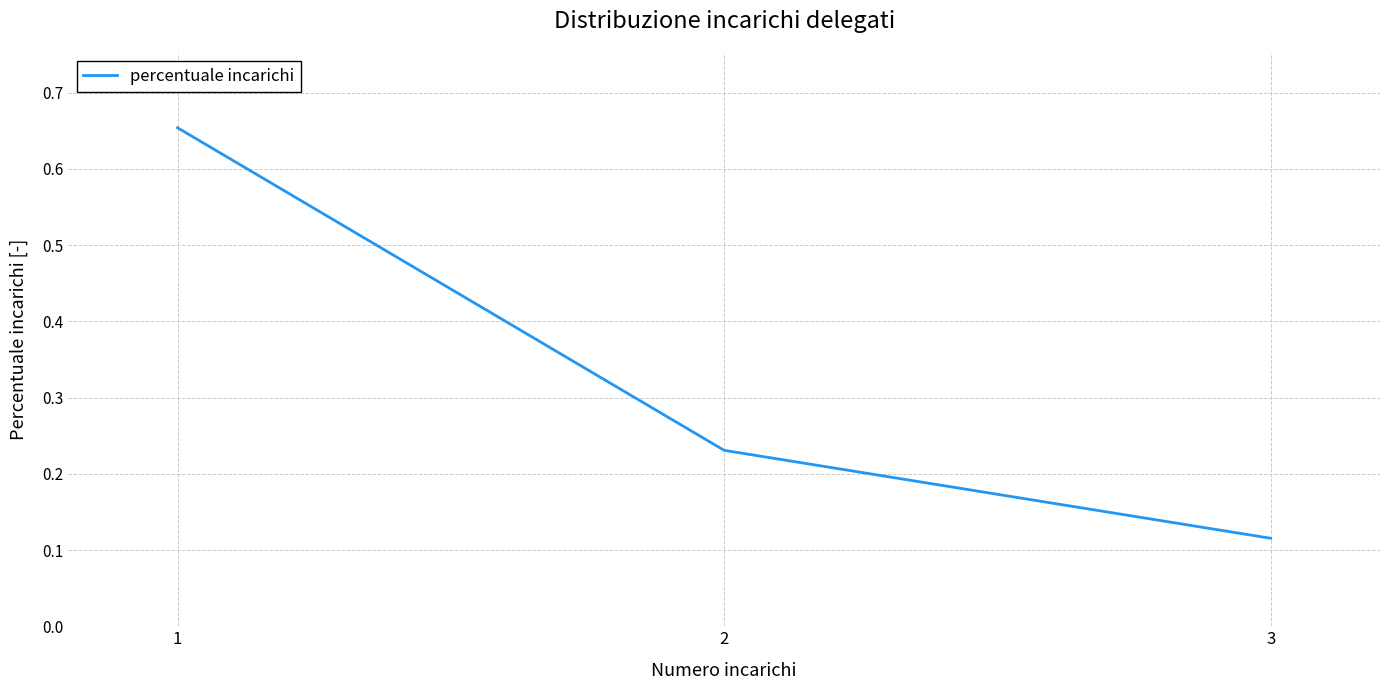

At which label is the value closest to 0?

3